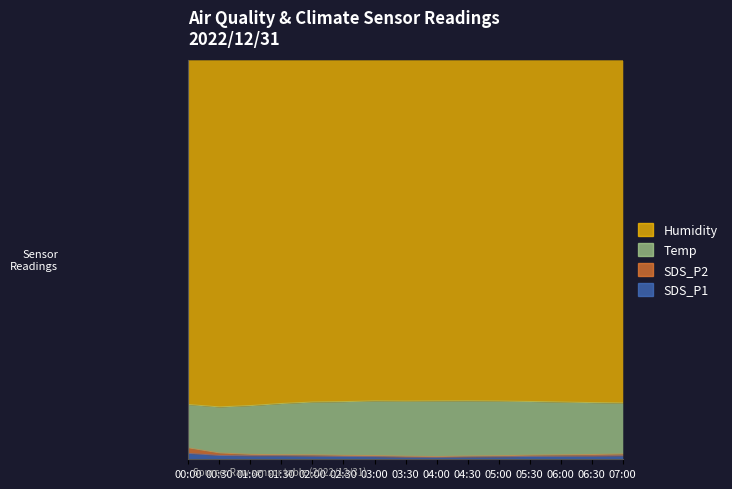

True or false: SDS_P1 and SDS_P2 cross at least once.

False